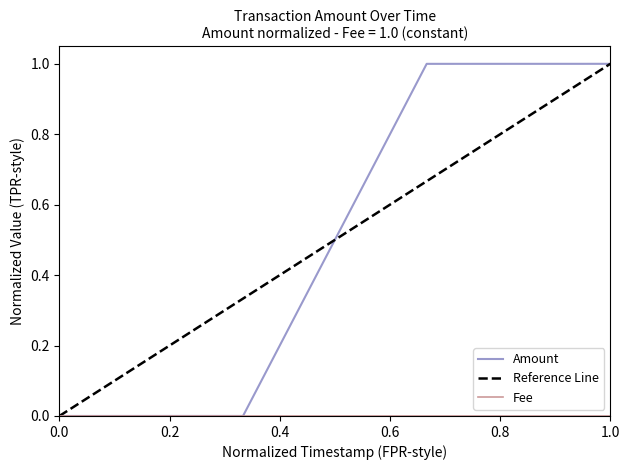

What is the change in value from 2016-12-01 23:48:27 to 2016-12-02 02:31:45?

+1.0